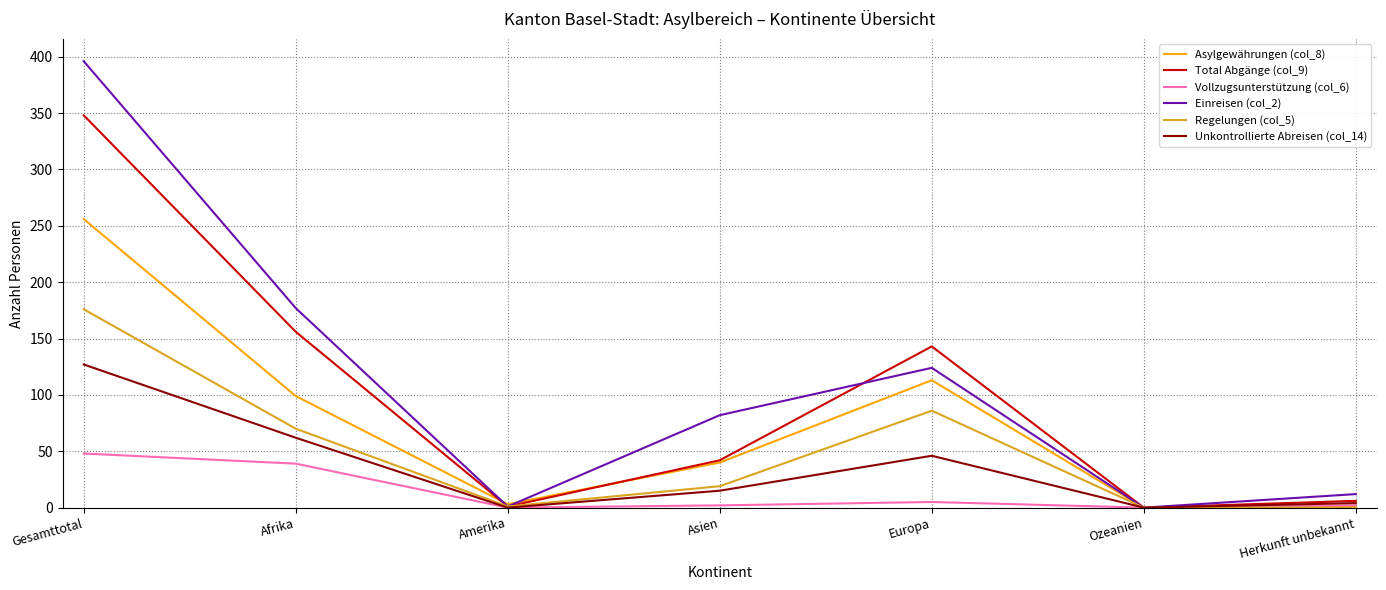

Which series has the largest range (max minus min)?

Einreisen (col_2)